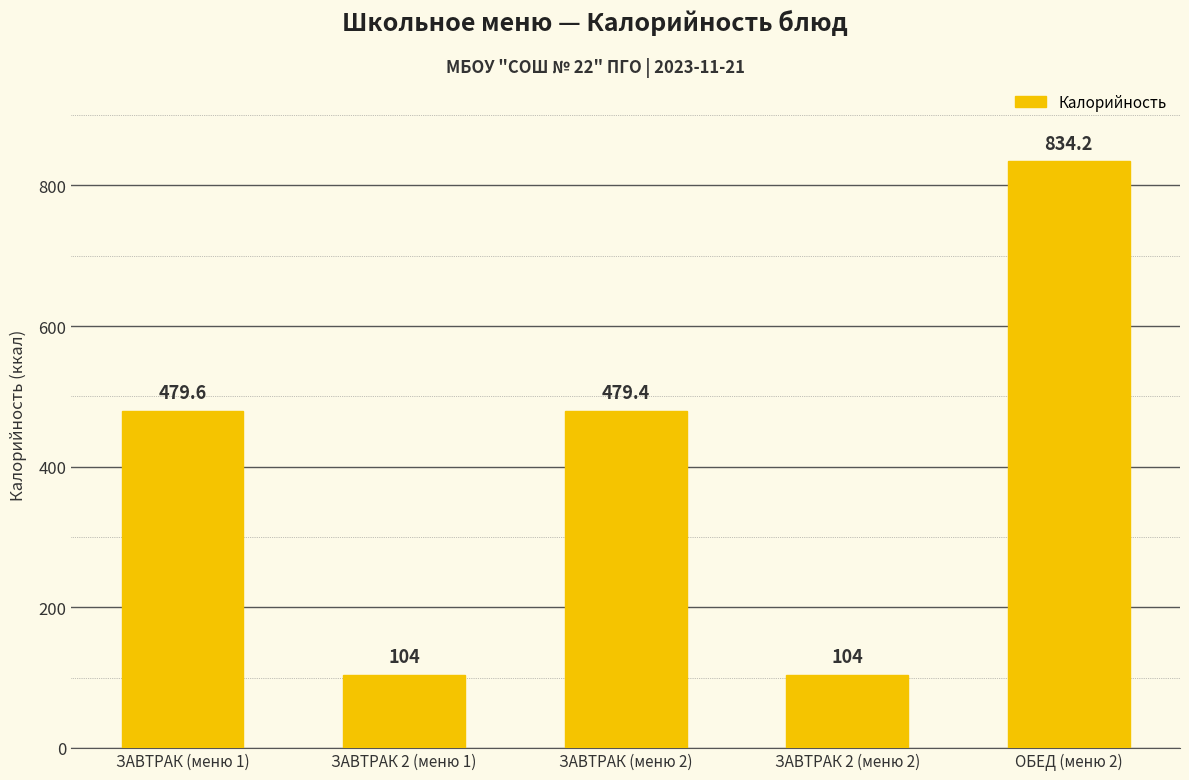

What is the difference between the maximum and minimum values?

730.2